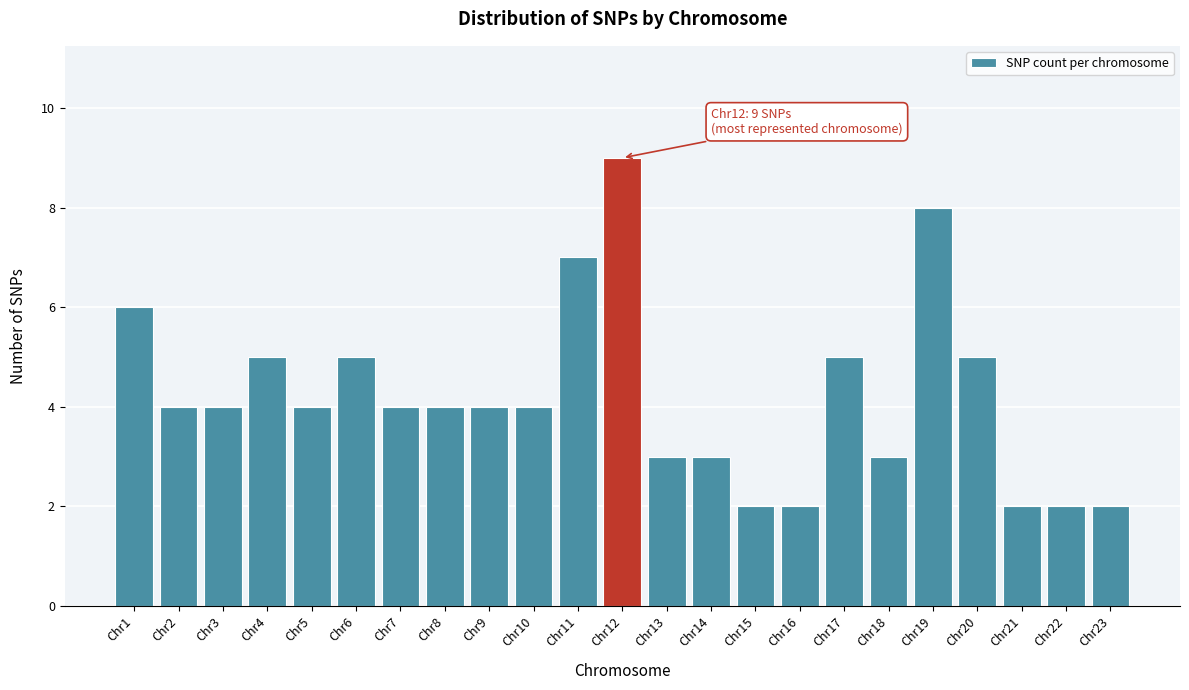

Reading left to right, what are all the values shown in this chart?

Chr1=6	Chr2=4	Chr3=4	Chr4=5	Chr5=4	Chr6=5	Chr7=4	Chr8=4	Chr9=4	Chr10=4	Chr11=7	Chr12=9	Chr13=3	Chr14=3	Chr15=2	Chr16=2	Chr17=5	Chr18=3	Chr19=8	Chr20=5	Chr21=2	Chr22=2	Chr23=2